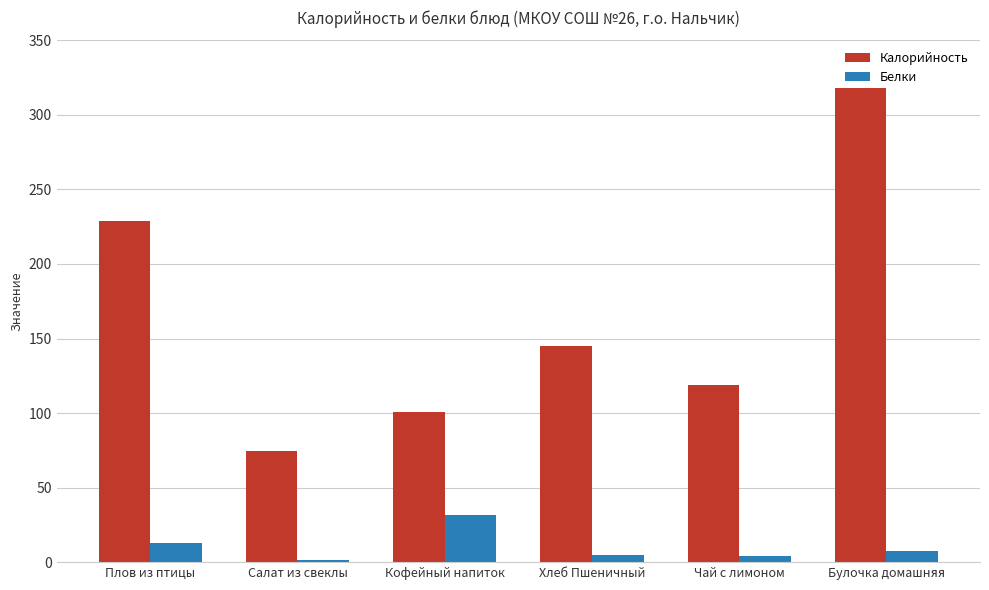

Where does the Белки series first go above 7?

Плов из птицы